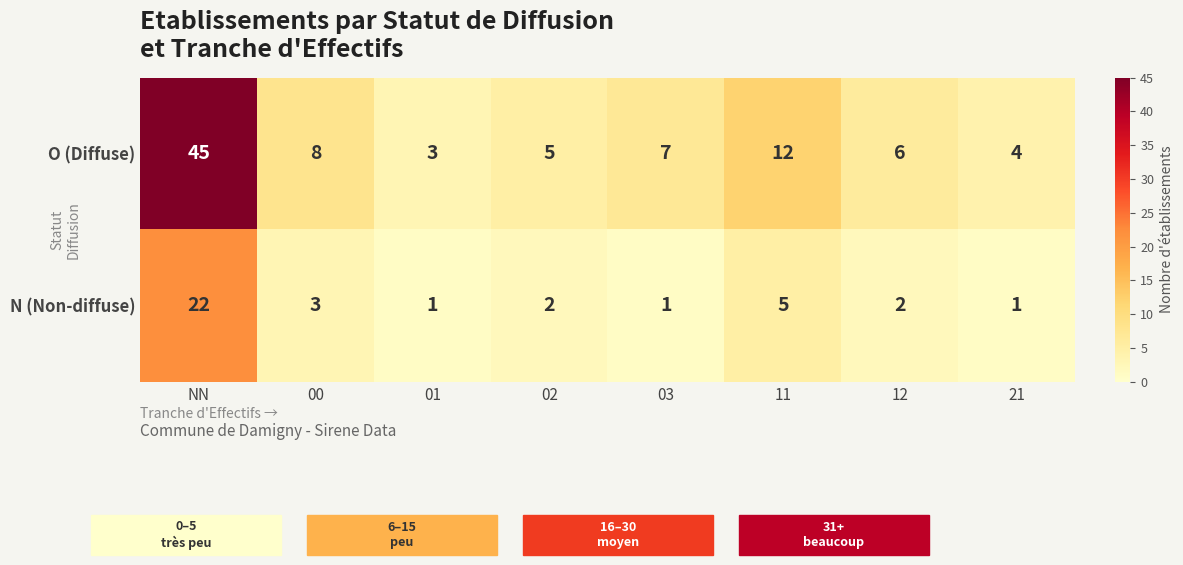

Is it true that N (Non-diffuse) equals 1 at 03?

True